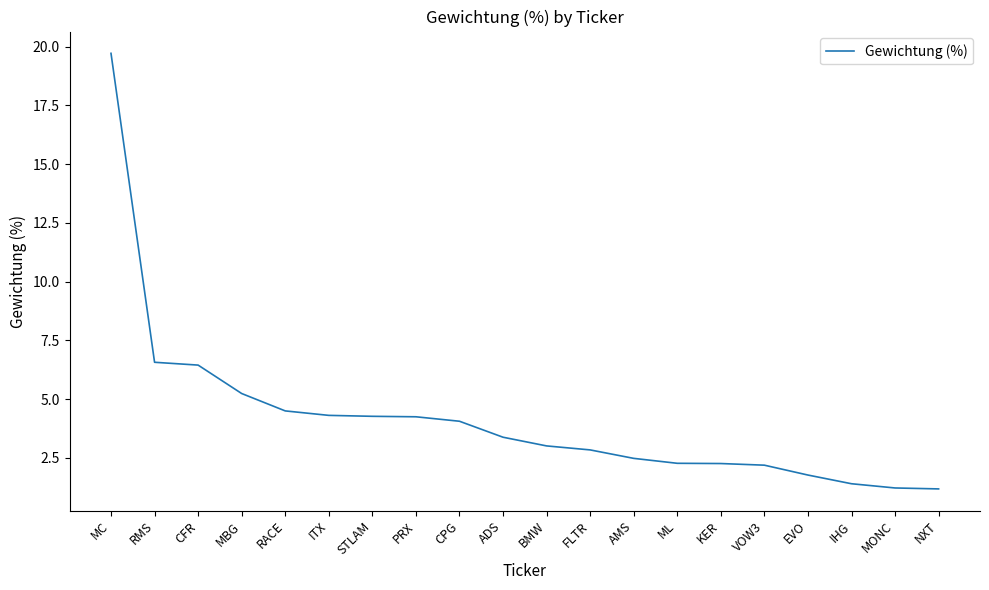

The chart shows a value of 3.4 at ADS. True or false?

True